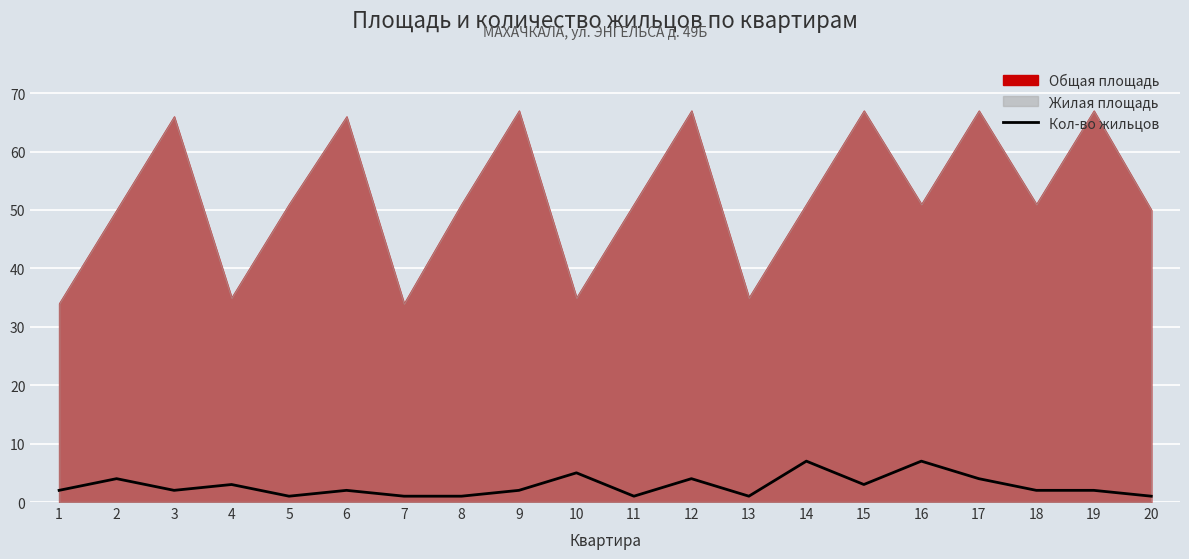

Is it true that Кол-во жильцов equals 7 at 14?

True